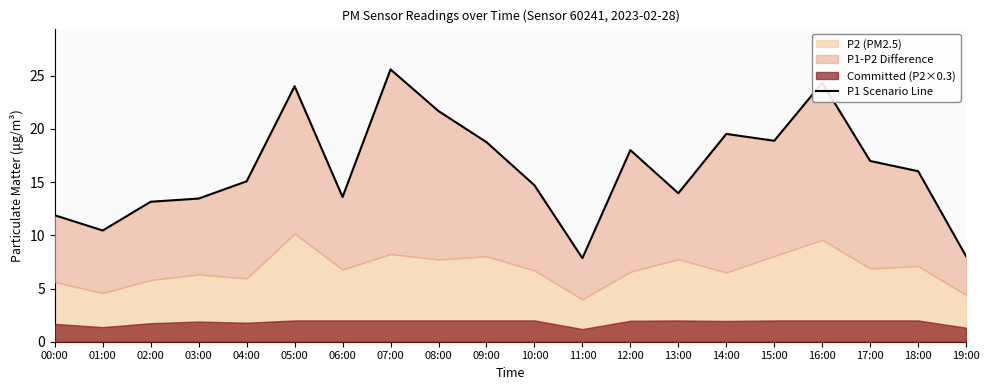

Reading left to right, transcribe all the data shown in this chart.

00:00=11.9	01:00=10.4	02:00=13.2	03:00=13.4	04:00=15.1	05:00=24.0	06:00=13.6	07:00=25.6	08:00=21.7	09:00=18.8	10:00=14.7	11:00=7.8	12:00=18.0	13:00=13.9	14:00=19.5	15:00=18.9	16:00=24.3	17:00=17.0	18:00=16.0	19:00=8.0